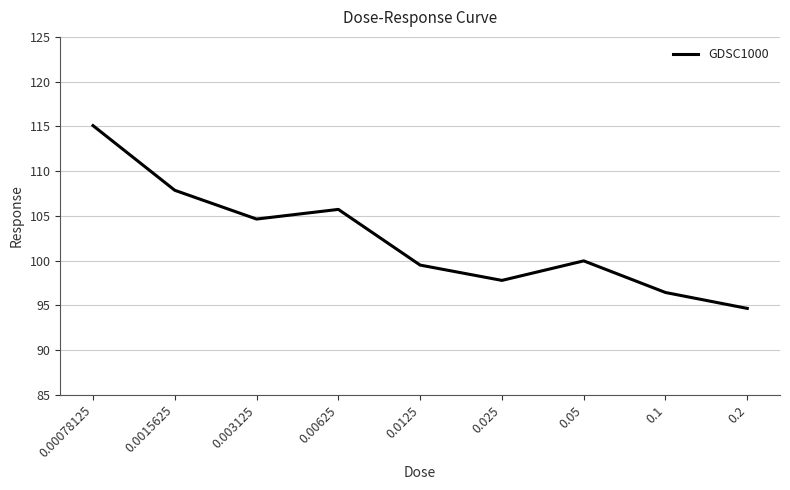

Is it true that the value at 0.0125 is 99.5?

True